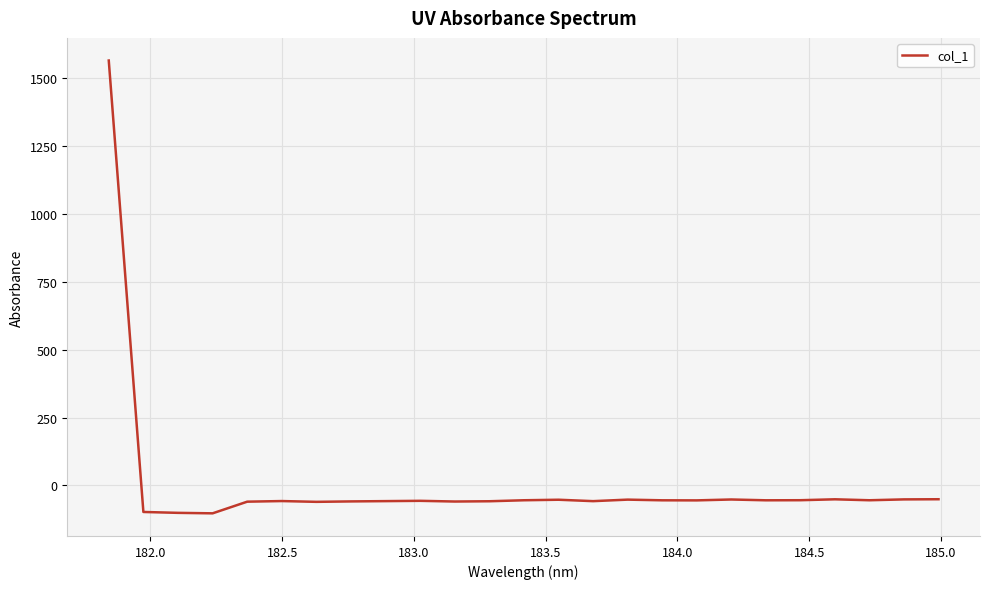

What is the maximum value shown in the chart?

1564.2